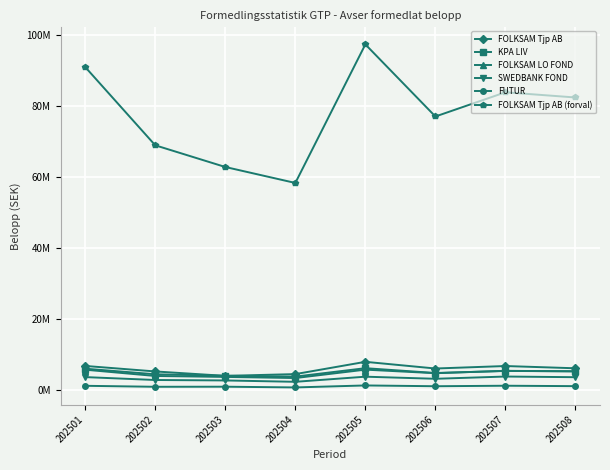

What are all the series names shown in the legend?

FOLKSAM Tjp AB, KPA LIV, FOLKSAM LO FOND, SWEDBANK FOND, FUTUR, FOLKSAM Tjp AB (forval)